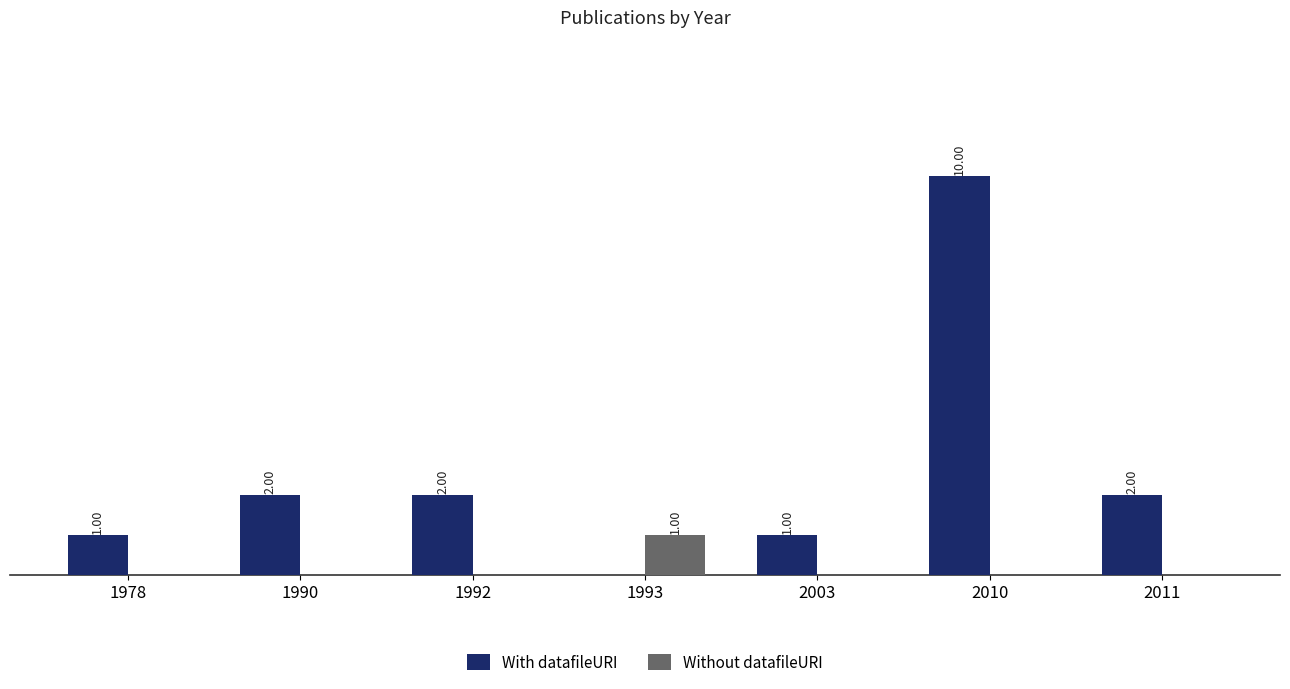

Is the value of Without datafileURI at 1992 greater than the value of With datafileURI at 2011?

No